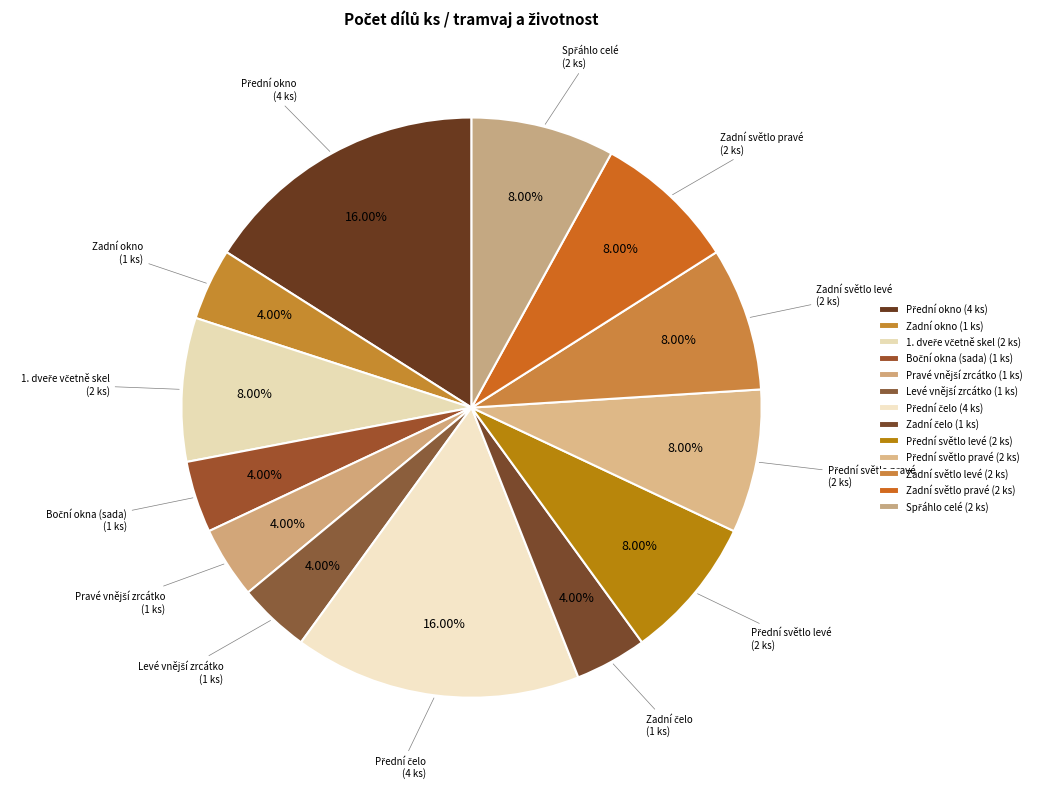

Is there a majority slice in this chart?

No